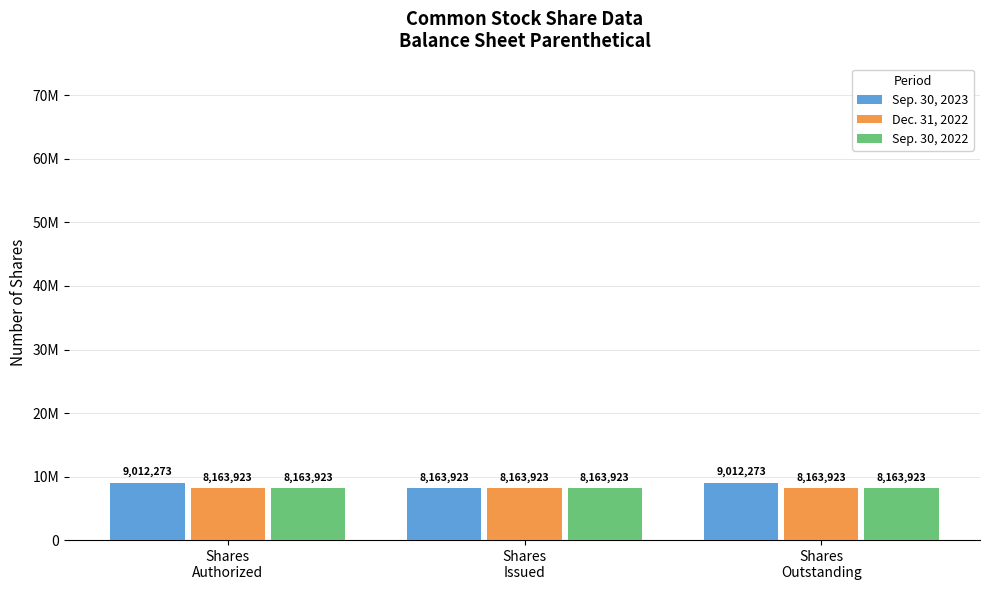

Are the bars horizontal?

No